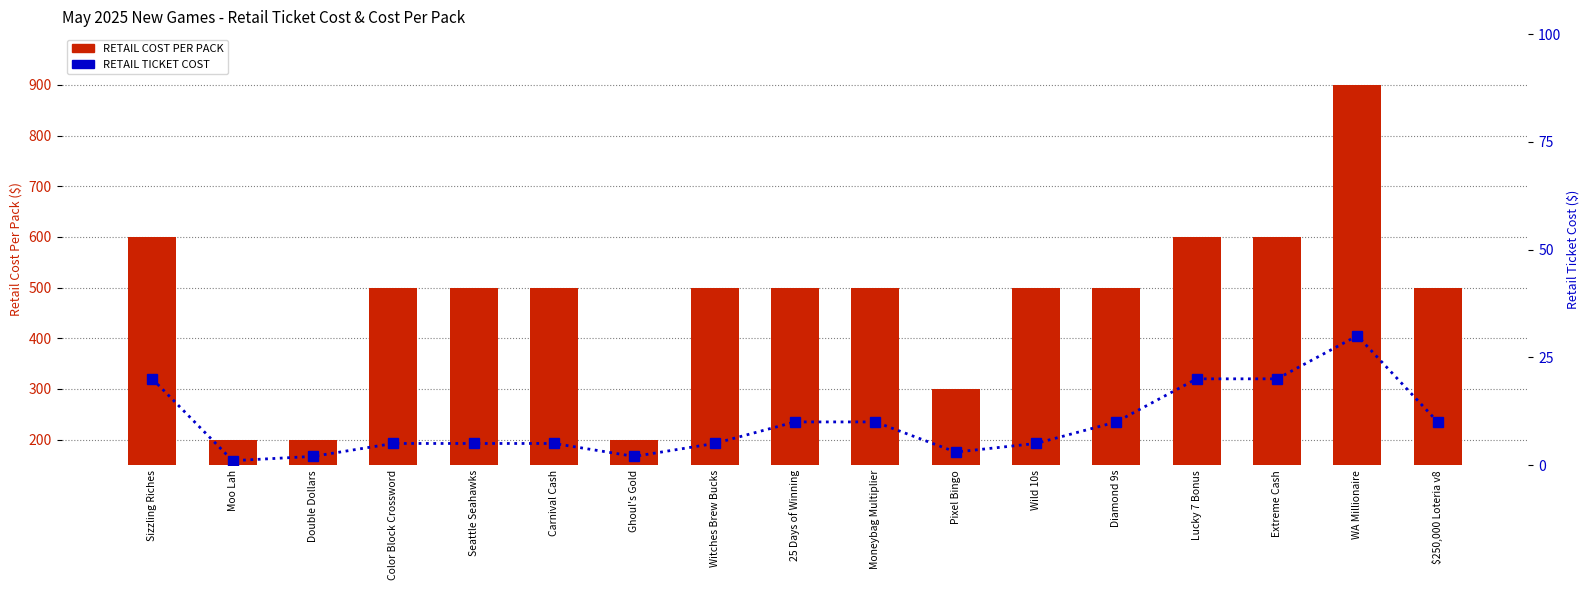

What is the difference between the RETAIL COST PER PACK values at WA Millionaire and Moo Lah?

700